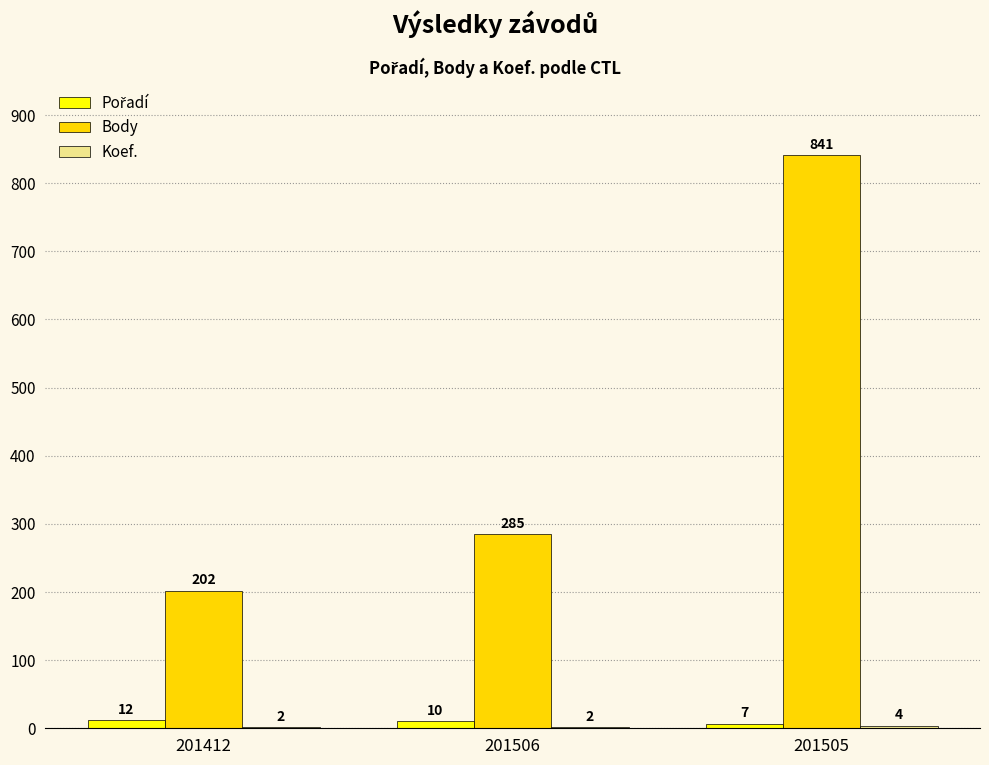

True or false: Body has a value of 202 at 201412.

True